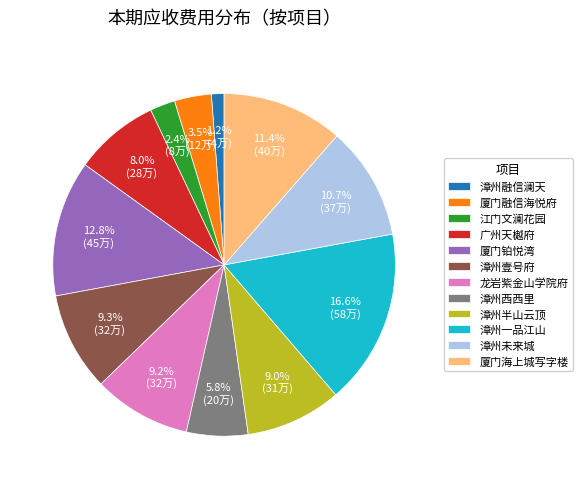

Is it true that 厦门海上城写字楼 is 1% of the pie?

False